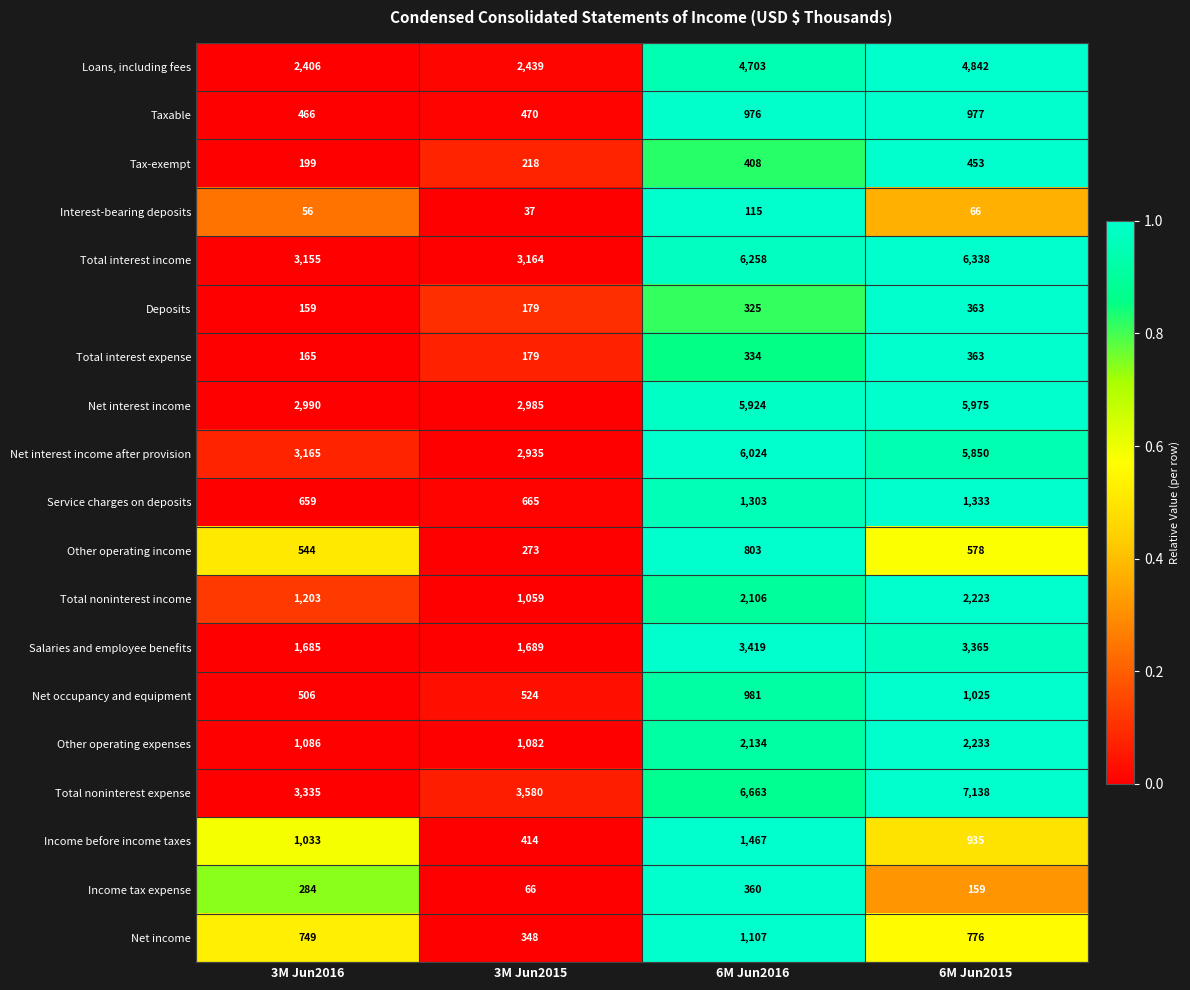

What is the greatest value displayed?

7138